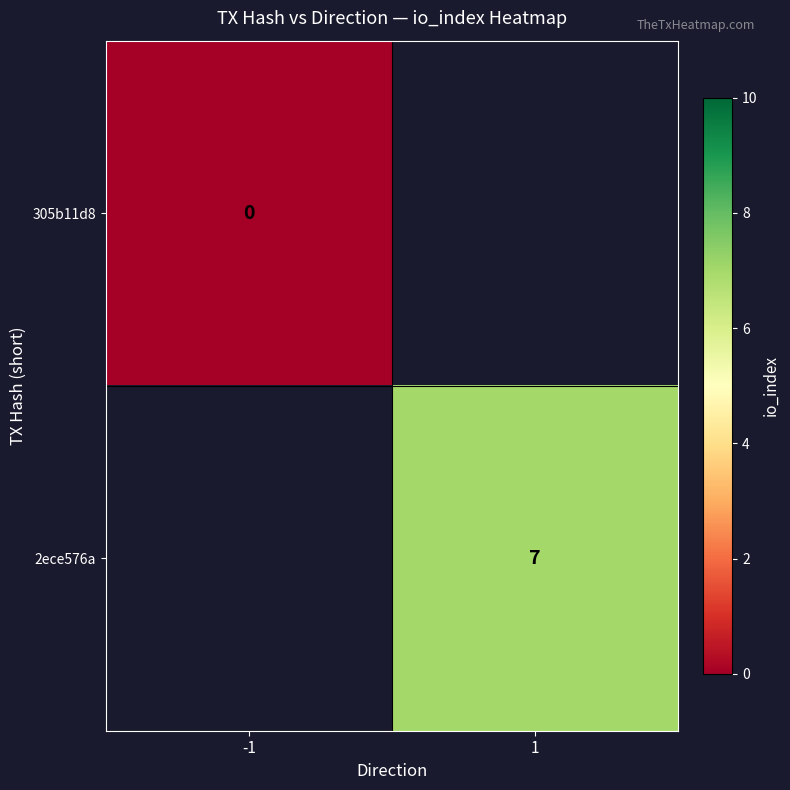

At how many categories does at least one series exceed 1?

1